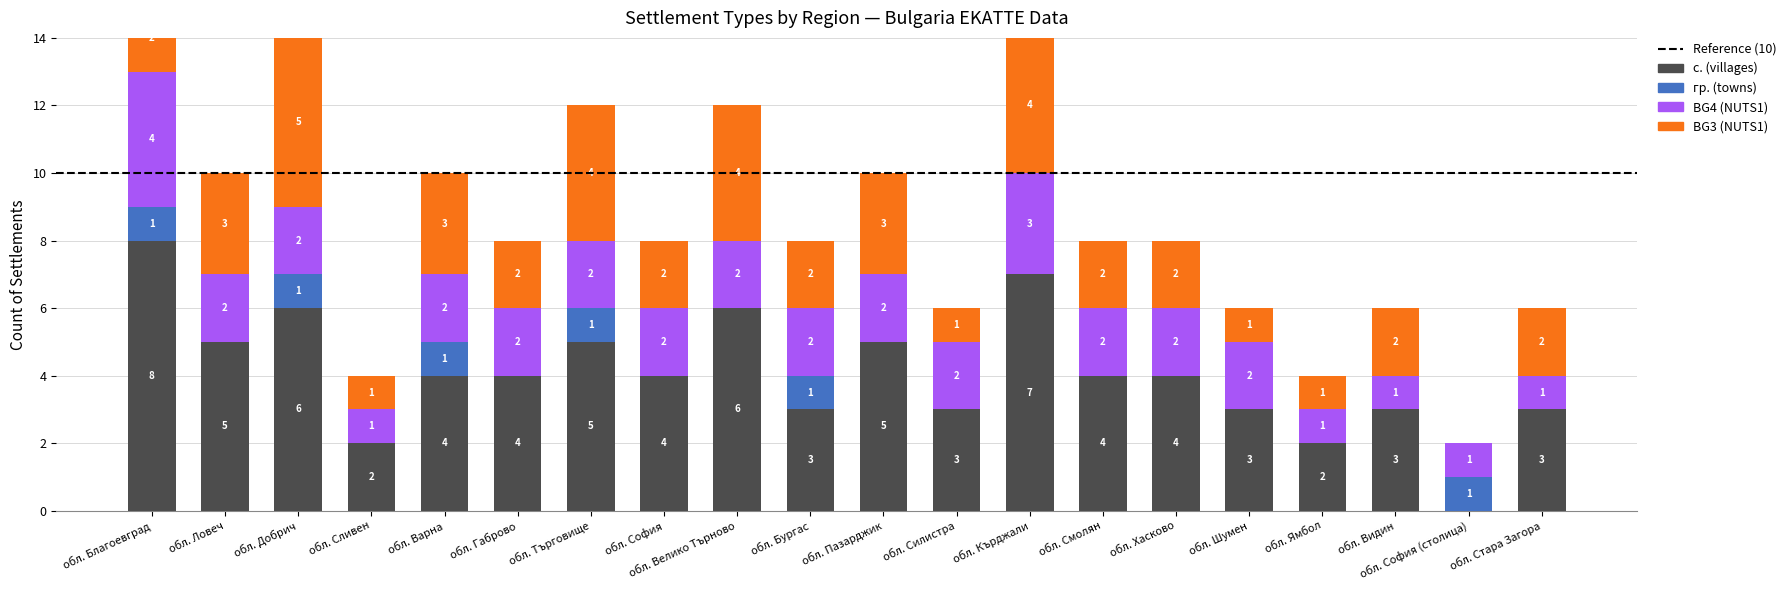

At обл. Благоевград, list the series in order from smallest to largest.

гр. (towns), BG3 (NUTS1), BG4 (NUTS1), с. (villages)